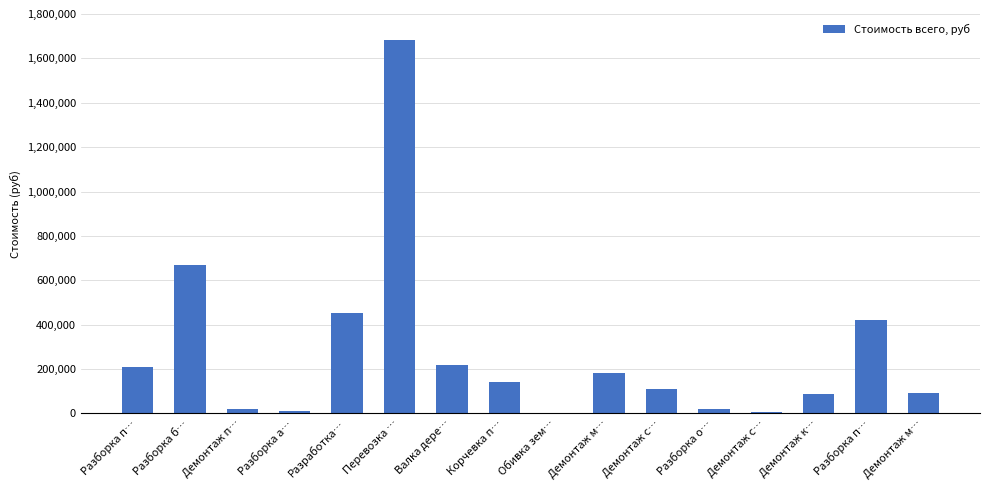

List the labels in order of value, smallest first.

Обивка зем…, Демонтаж с…, Разборка а…, Демонтаж п…, Разборка о…, Демонтаж к…, Демонтаж м…, Демонтаж с…, Корчевка п…, Демонтаж м…, Разборка п…, Валка дере…, Разборка п…, Разработка…, Разборка б…, Перевозка …